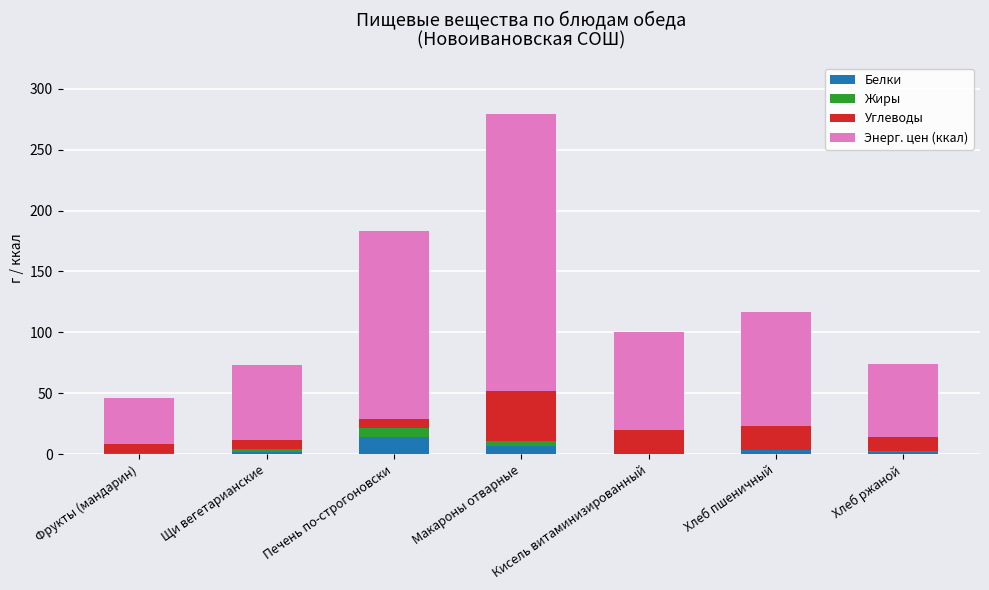

What is the maximum value for Белки?

13.8